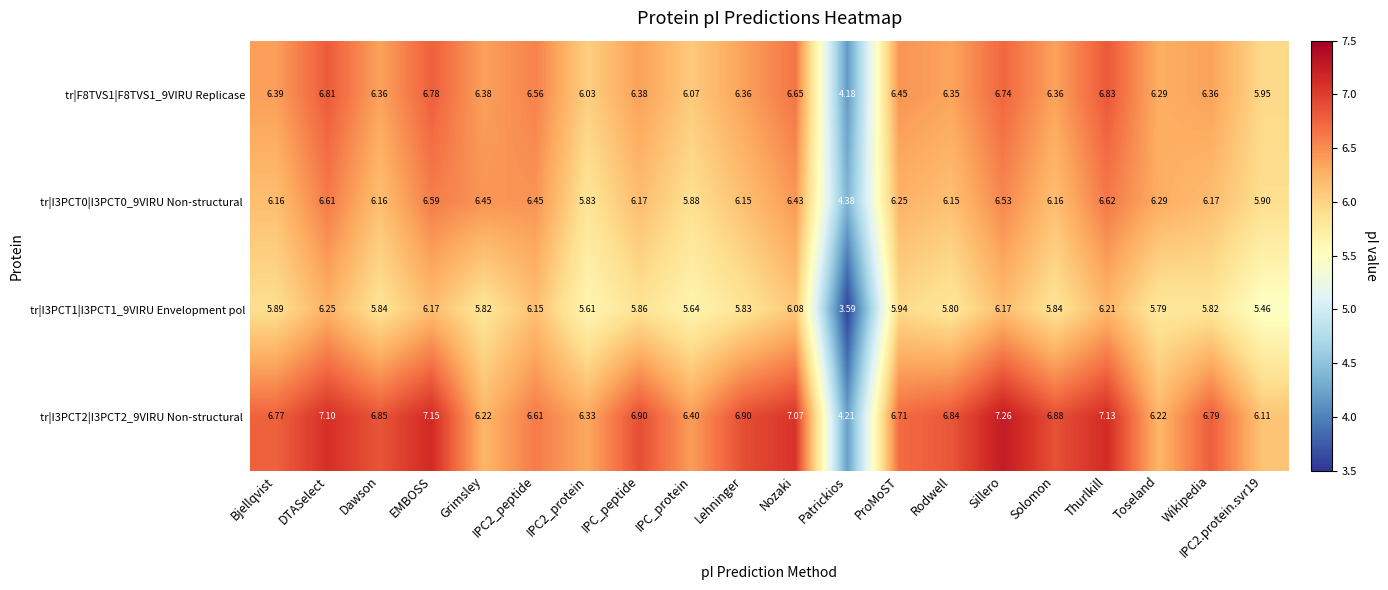

How many series are shown in this chart?

4